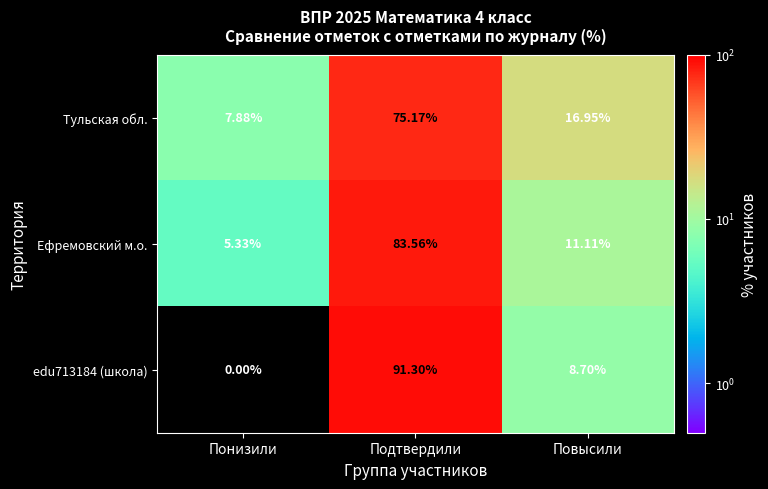

Which series changed the most between Понизили and Повысили?

Тульская обл.